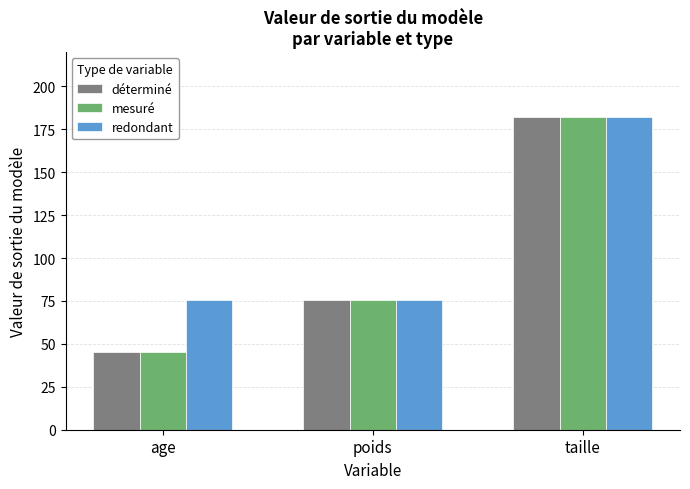

The value of mesuré at taille is 182.0. True or false?

True